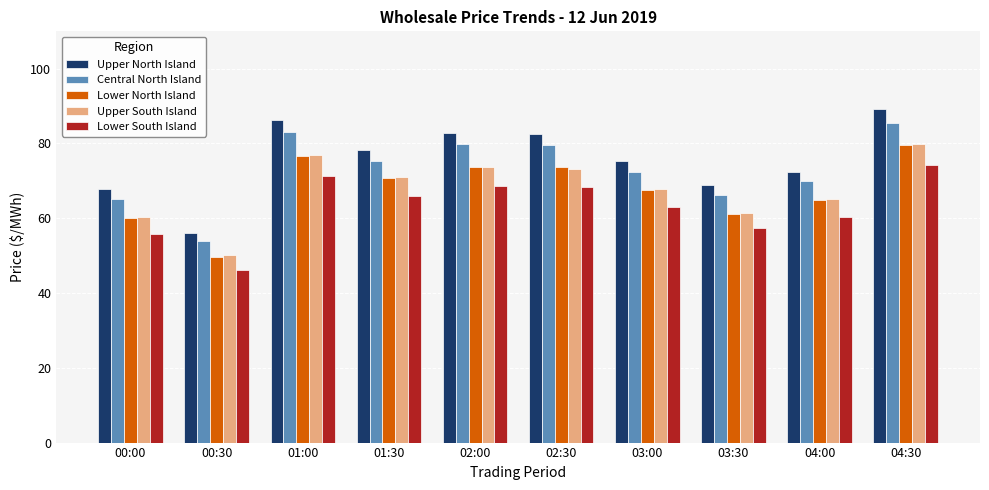

What is the greatest value displayed?

89.2